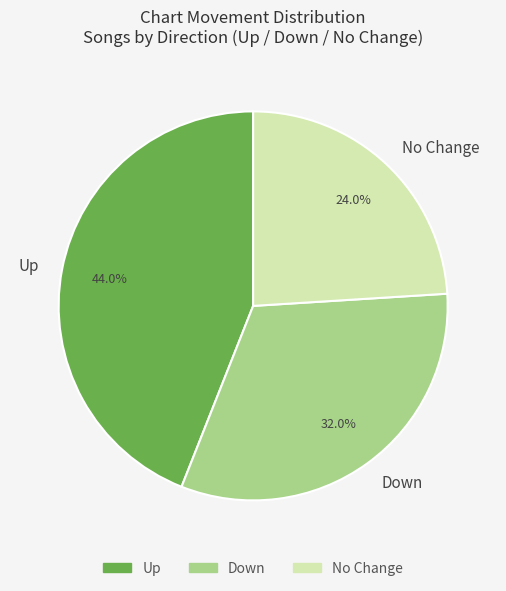

Between Down and No Change, which is larger?

Down